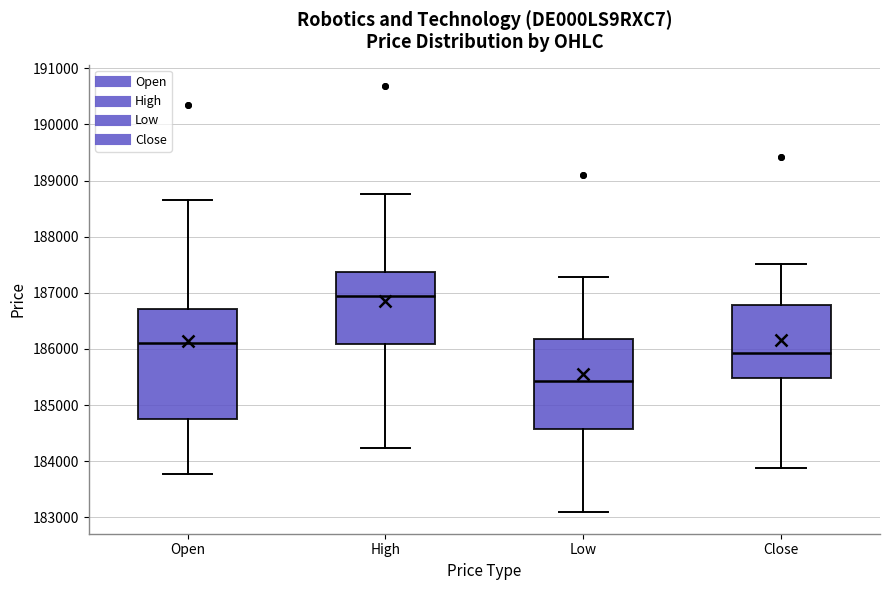

Comparing the boxes themselves (not the whiskers), which one is the tallest?

Open